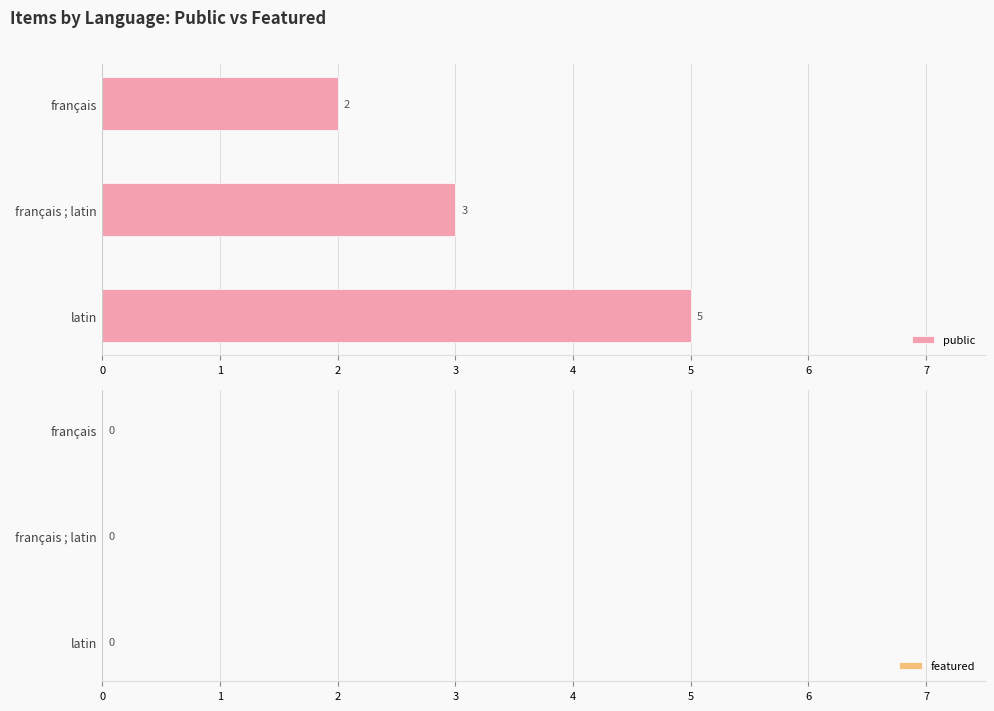

What is the minimum value shown in the chart?

2